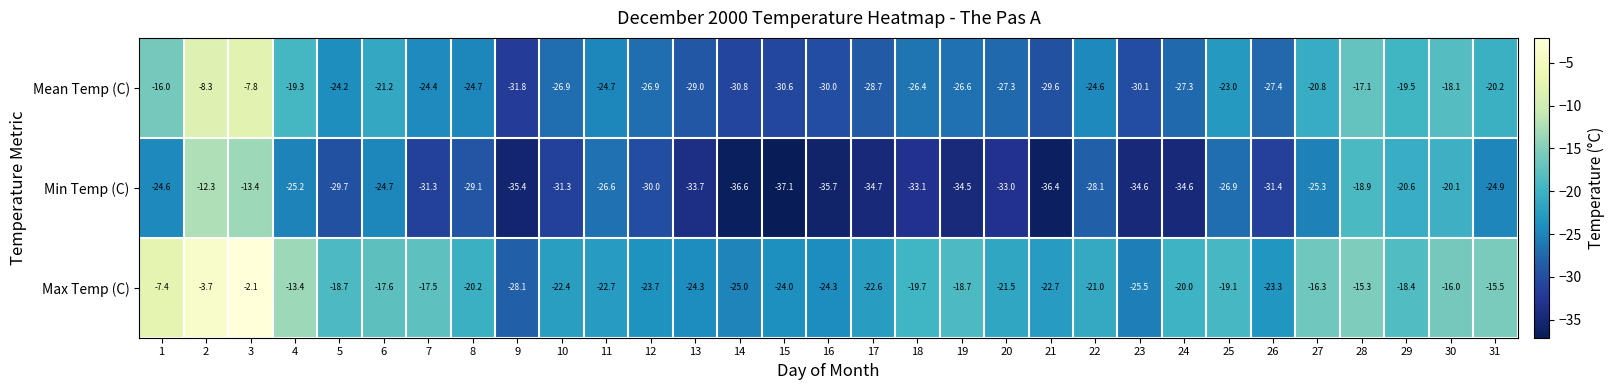

What is the sum of the Mean Temp (C) values at 25 and 20?

-50.3